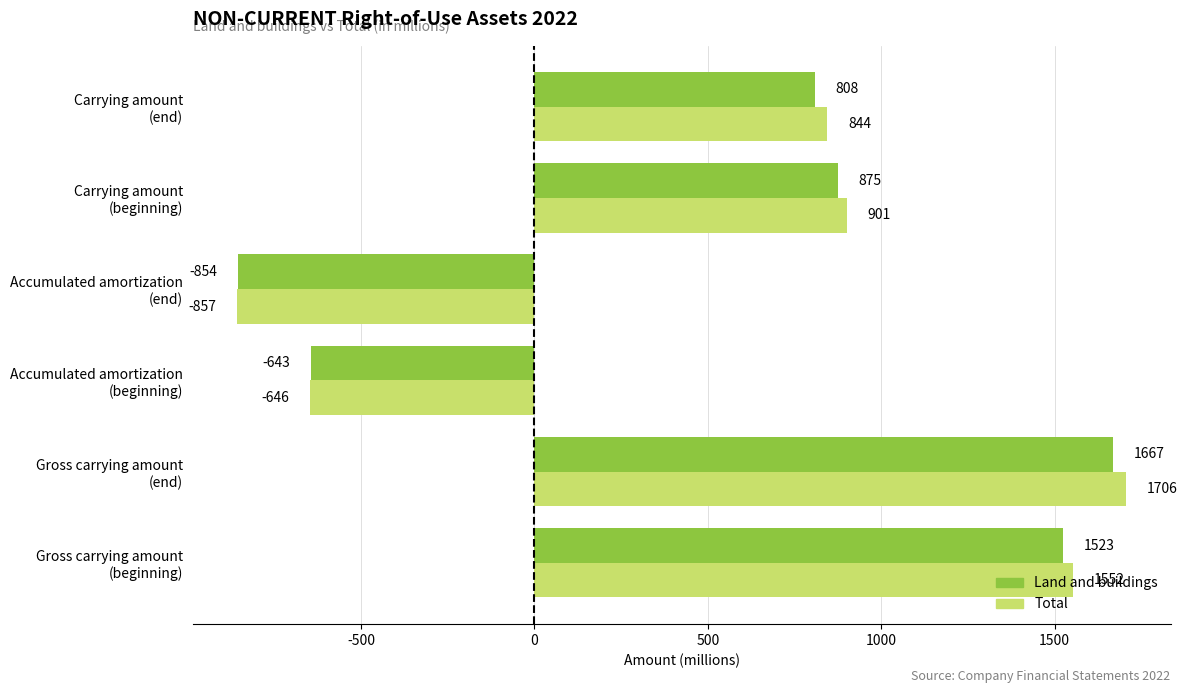

Which series has the widest spread of values?

Total